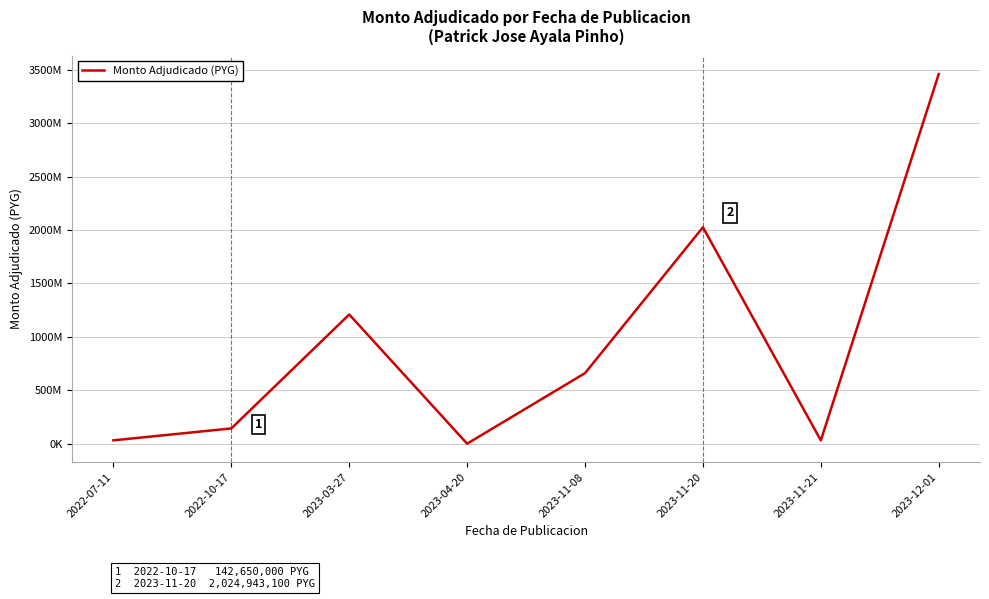

Where is the first local maximum?

2023-03-27